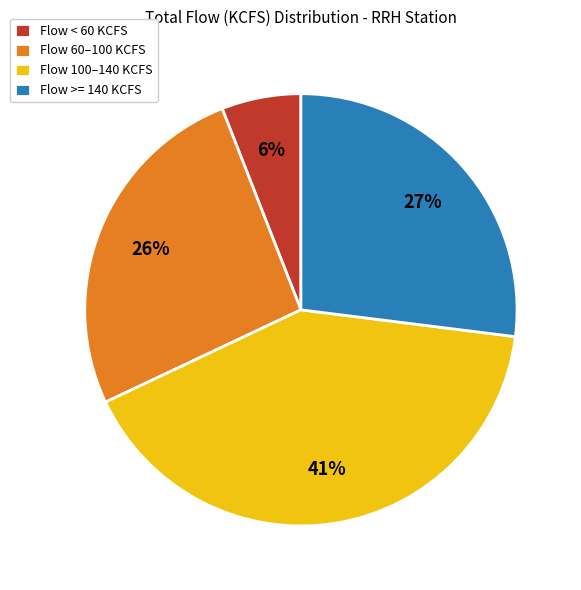

True or false: Flow 100–140 KCFS accounts for 41% of the total.

True